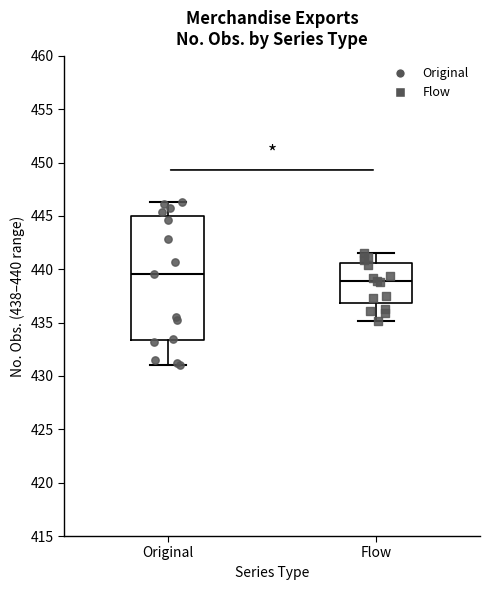

Comparing the boxes themselves (not the whiskers), which one is the tallest?

Original